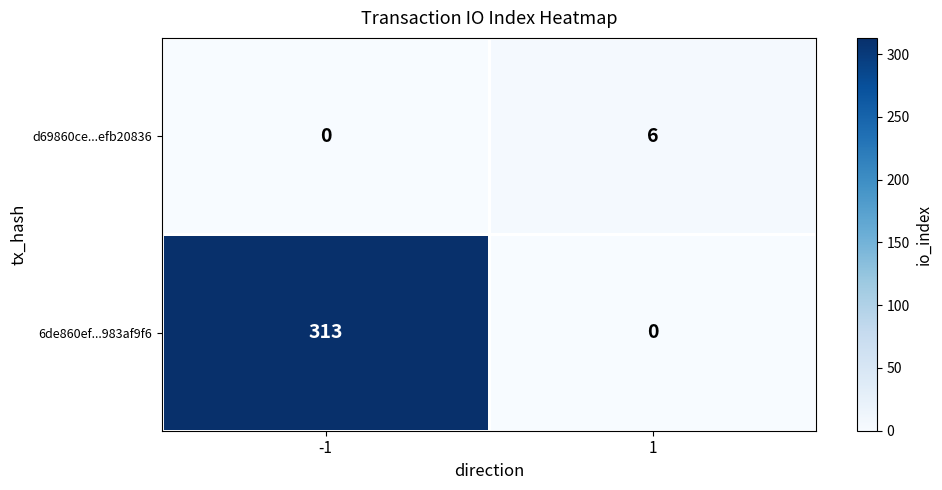

Reading left to right, what are all the values shown in this chart?

d69860ce...efb20836: -1=0	1=6
6de860ef...983af9f6: -1=313	1=0